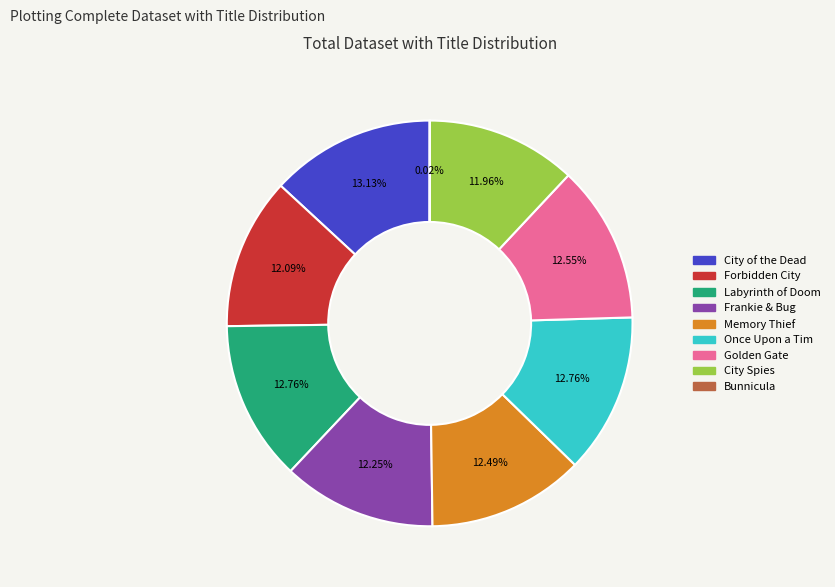

Combined, do Labyrinth of Doom and Golden Gate account for over 50%?

No